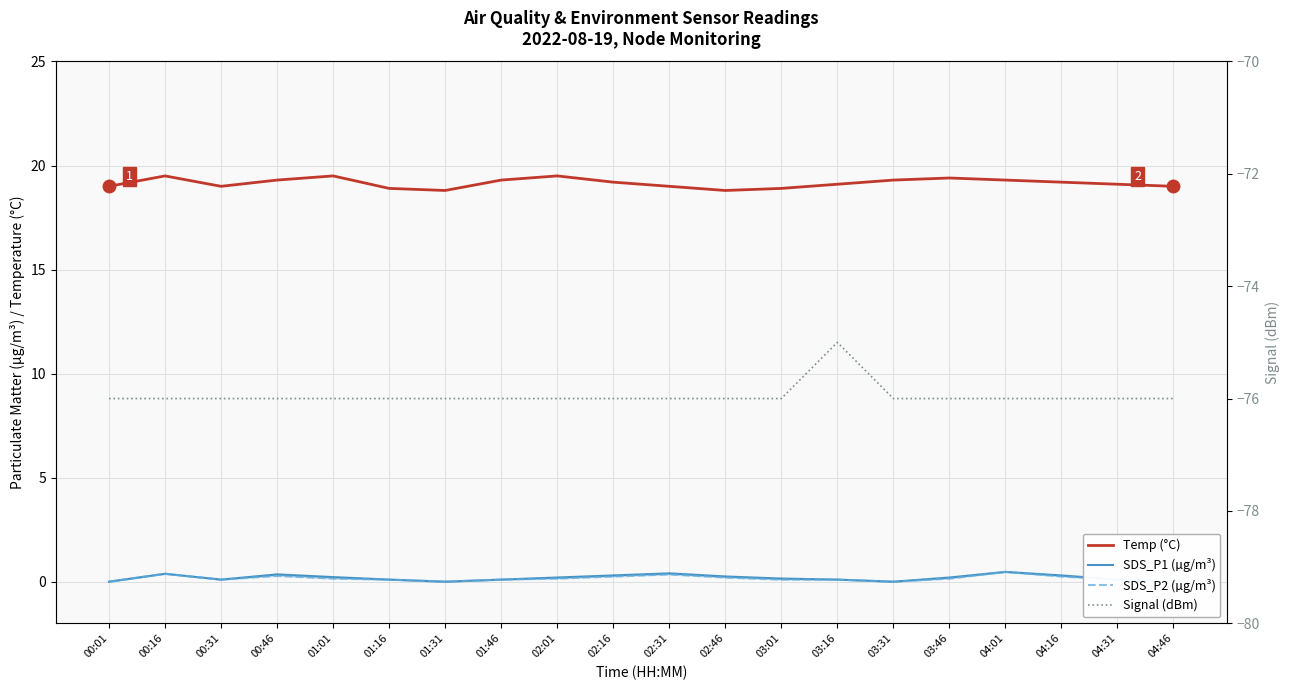

List the labels in order of Signal (dBm) value, smallest first.

00:01, 00:16, 00:31, 00:46, 01:01, 01:16, 01:31, 01:46, 02:01, 02:16, 02:31, 02:46, 03:01, 03:31, 03:46, 04:01, 04:16, 04:31, 04:46, 03:16